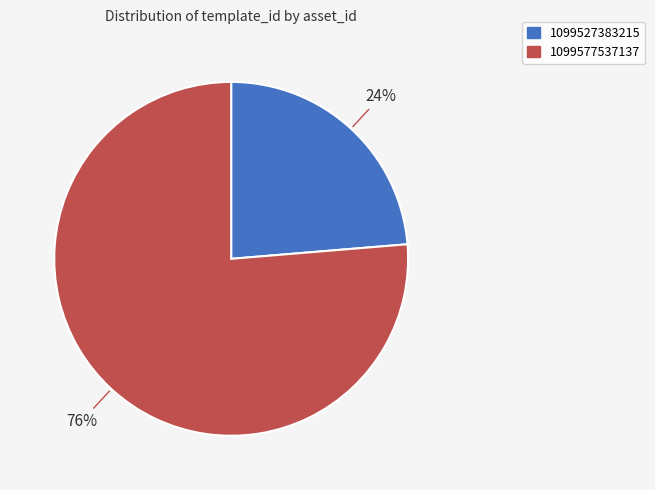

What percentage is the 1099527383215 slice, to the nearest percent?

24%